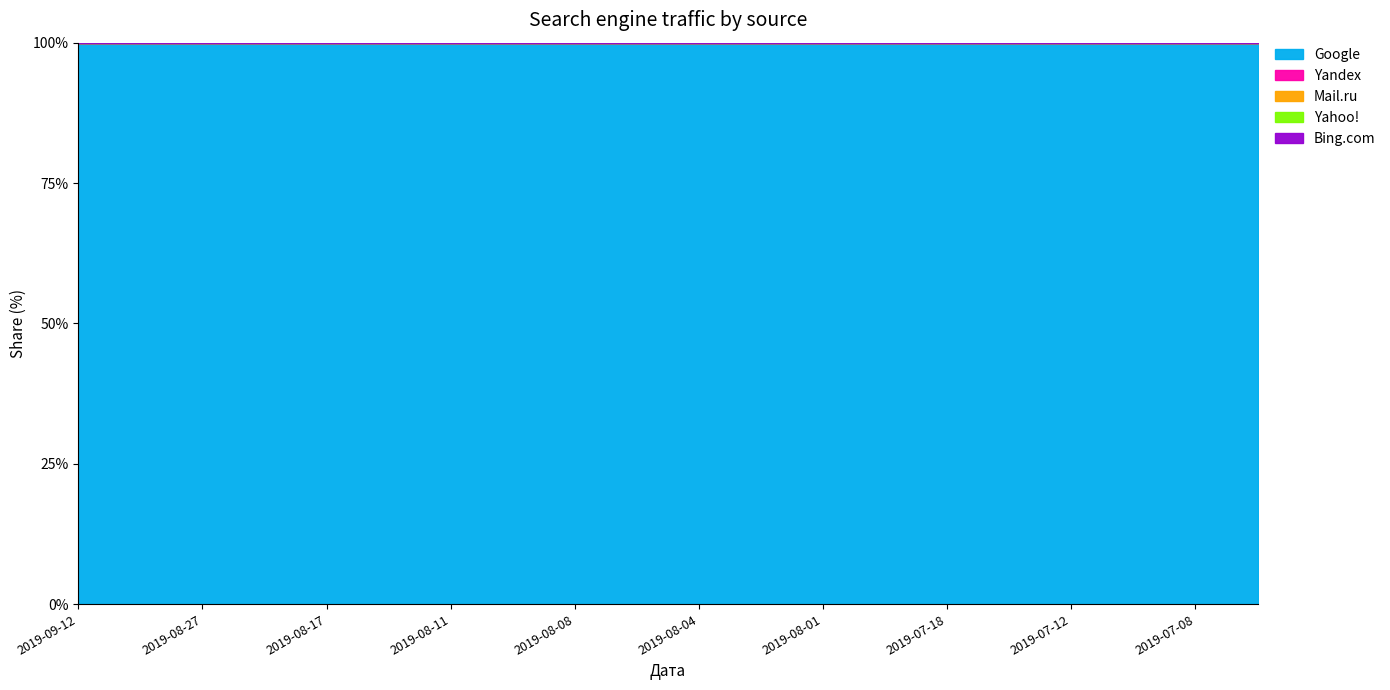

True or false: Yandex and Mail.ru cross at least once.

False